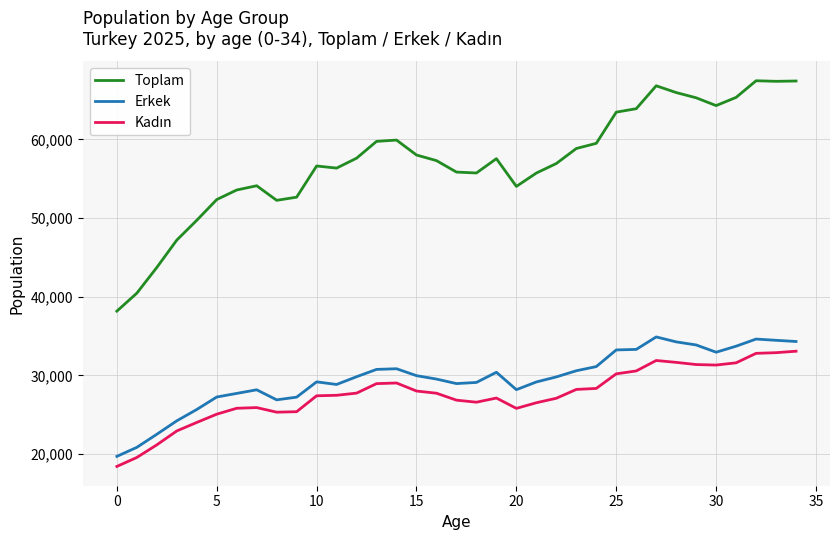

What is the difference between the maximum and minimum values in the Toplam series?

29265.3